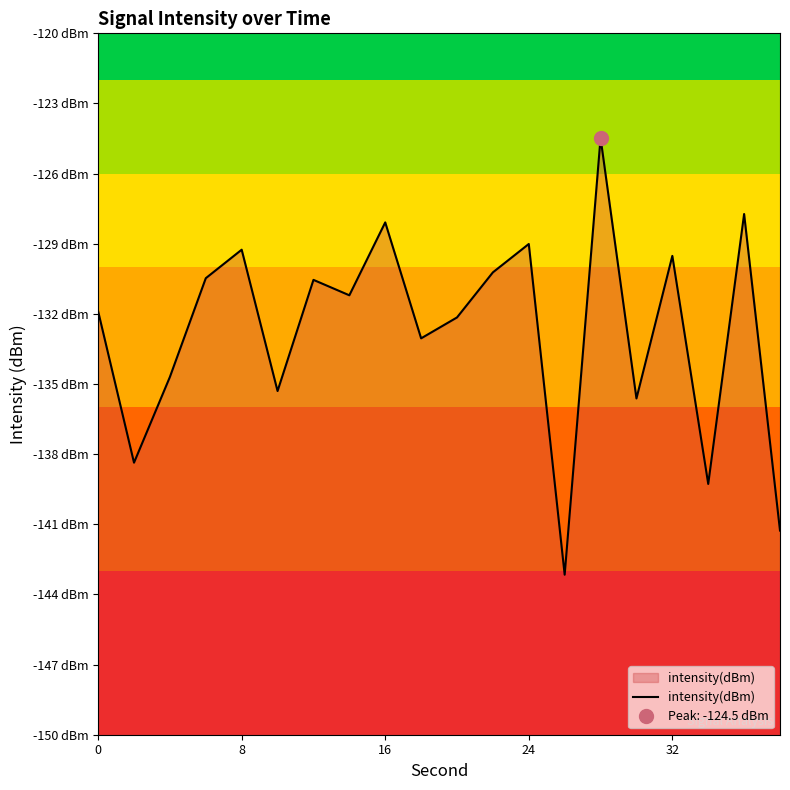

Count the number of categories in the chart.

20